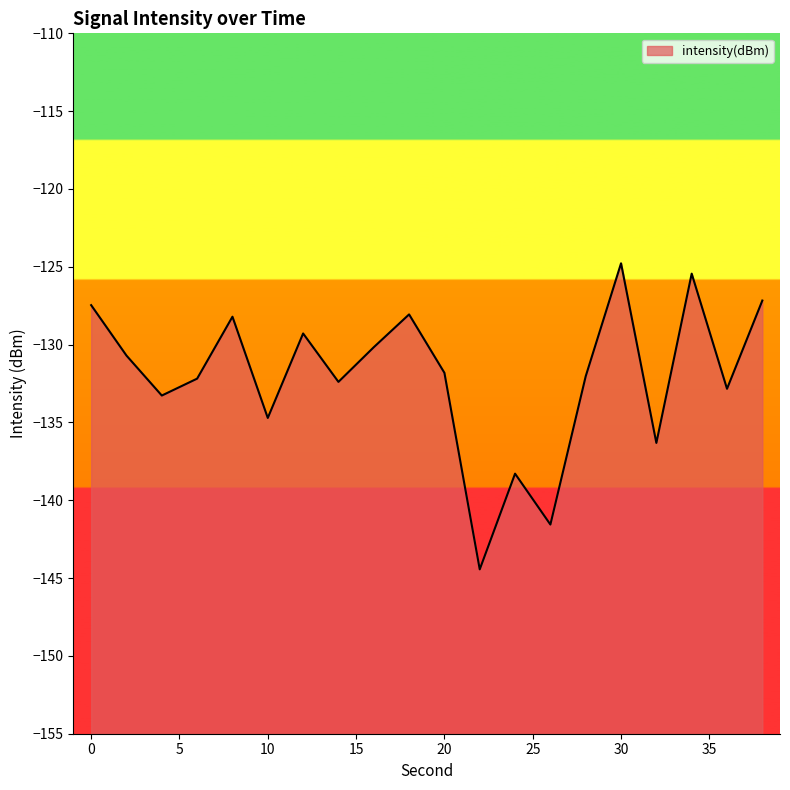

What is the sum of the values at 30 and 32?

-261.1